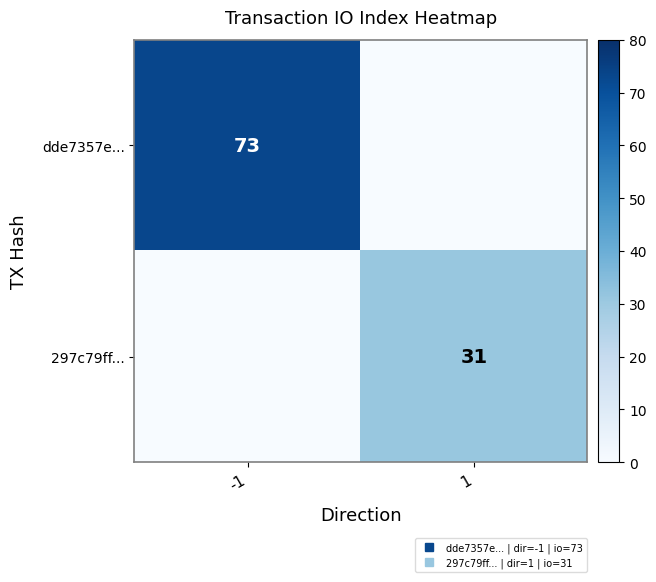

What is the difference between the highest and lowest values at -1?

73